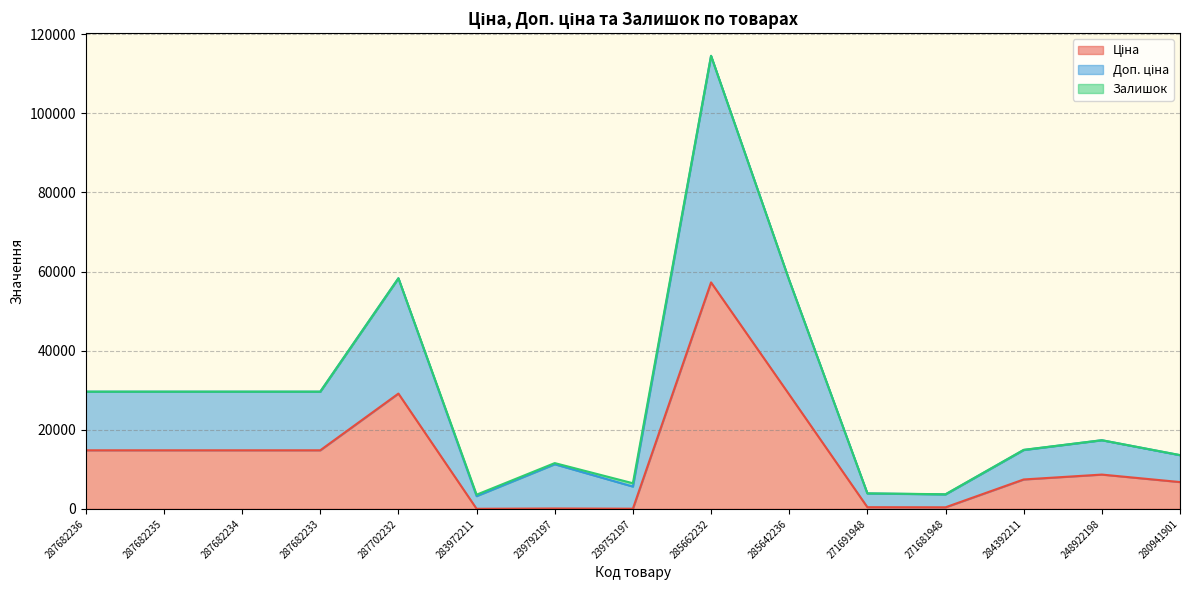

At which category does Доп. ціна reach its first local peak?

287702232